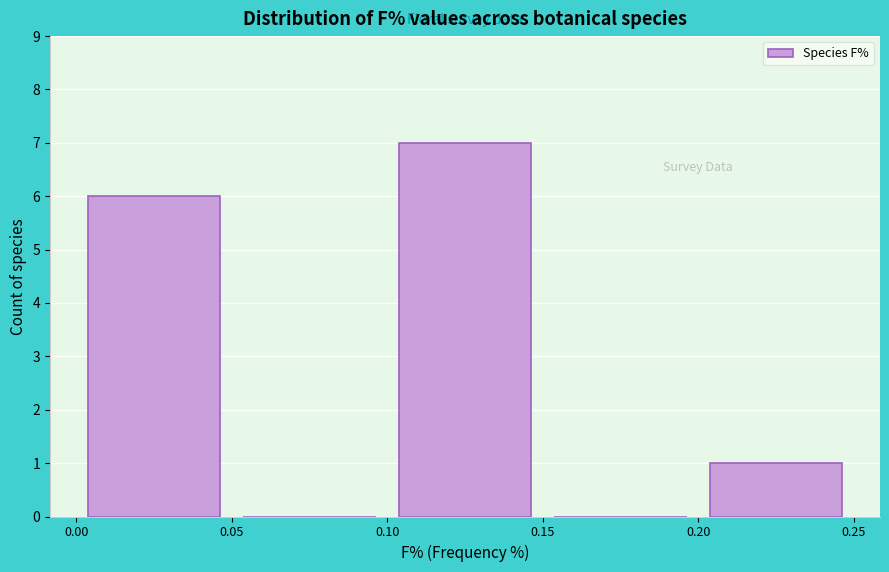

What is the height of the bar covering 0.00 to 0.05 on the x-axis? The values are not printed on the chart, so give them approximately, as read against the axis.

6